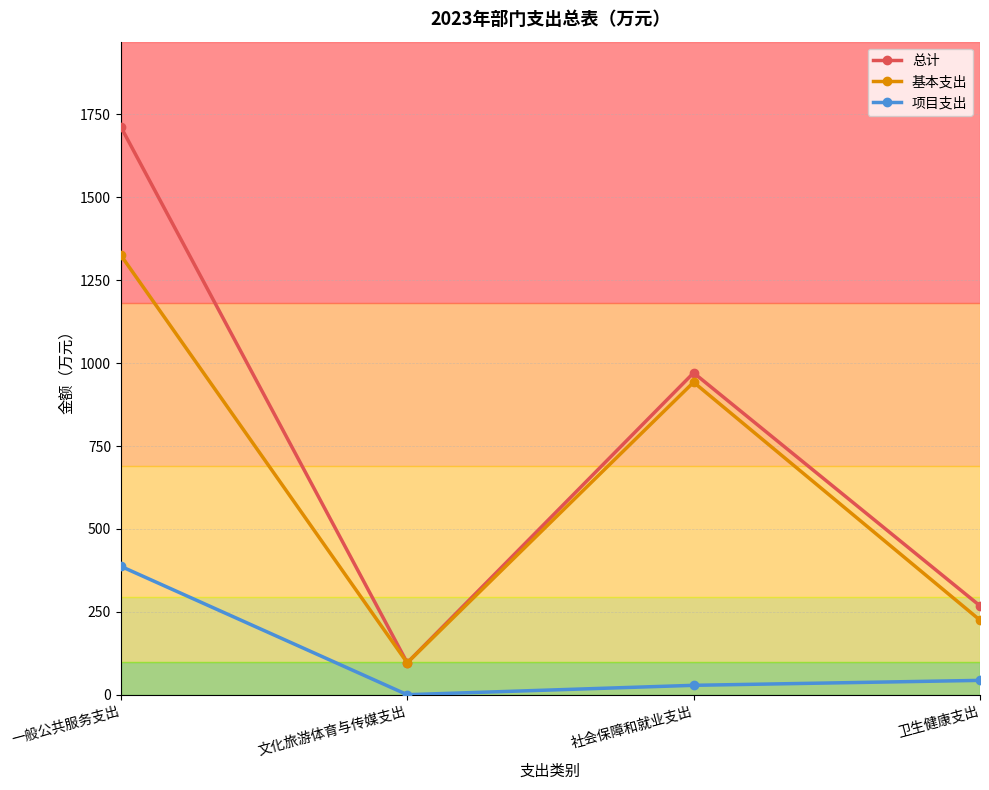

True or false: 项目支出 and 总计 intersect in this chart.

False